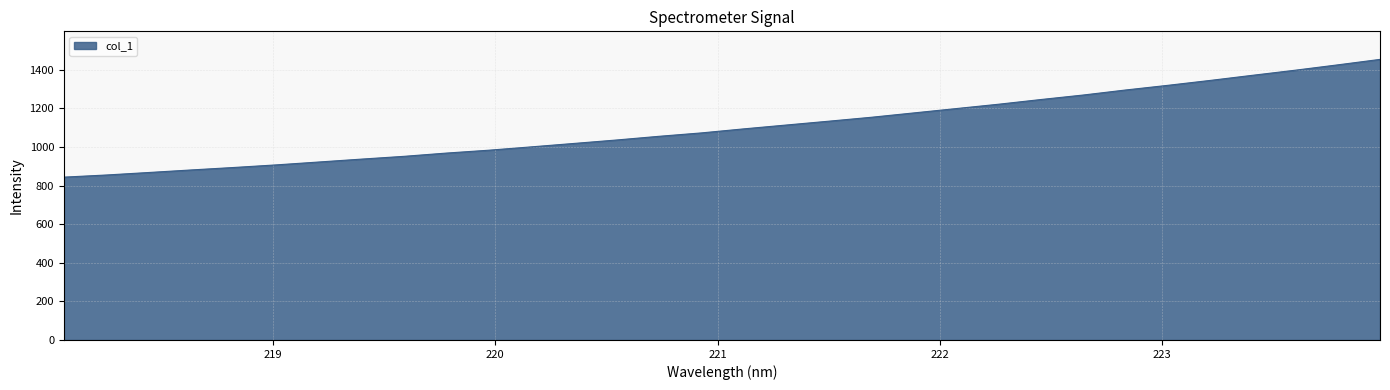

What is the maximum value shown in the chart?

1453.9